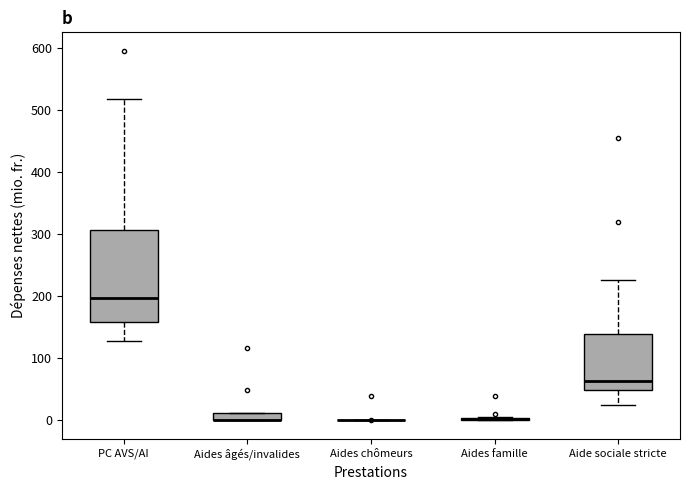

Which box is the tallest, from its lower edge to its upper edge?

PC AVS/AI